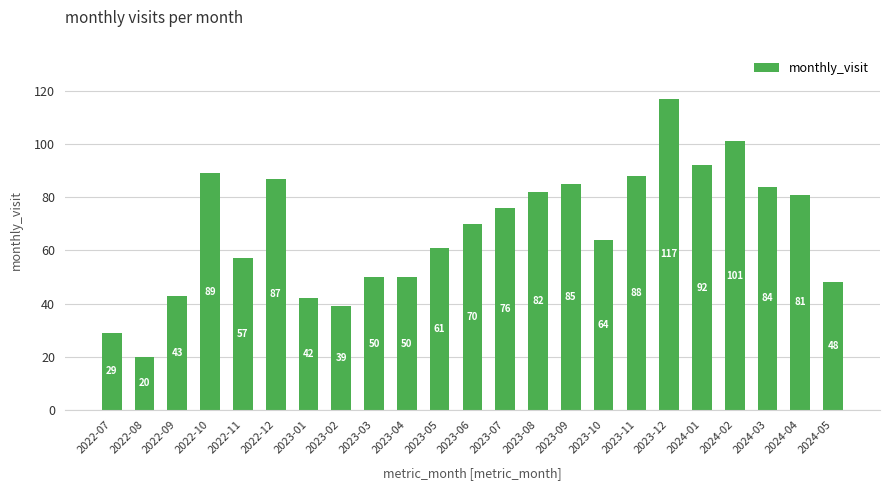

The chart shows a value of 48 at 2024-02. True or false?

False